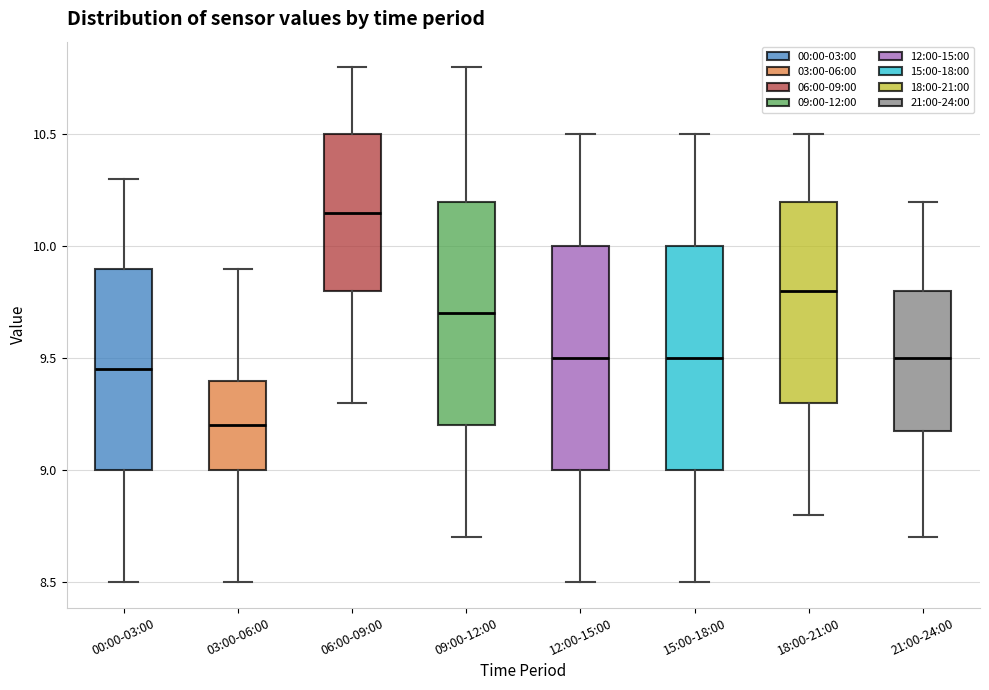

Reading left to right, read every box against the y-axis: the position of its median line, the range the box covers, and the ends of its whiskers. The values are not printed on the chart, so give them approximately, as read against the axis.

00:00-03:00: median 9.45, box 9.00 to 9.90, whiskers 8.50 to 10.30
03:00-06:00: median 9.20, box 9.00 to 9.40, whiskers 8.50 to 9.90
06:00-09:00: median 10.15, box 9.80 to 10.50, whiskers 9.30 to 10.80
09:00-12:00: median 9.70, box 9.20 to 10.20, whiskers 8.70 to 10.80
12:00-15:00: median 9.50, box 9.00 to 10.00, whiskers 8.50 to 10.50
15:00-18:00: median 9.50, box 9.00 to 10.00, whiskers 8.50 to 10.50
18:00-21:00: median 9.80, box 9.30 to 10.20, whiskers 8.80 to 10.50
21:00-24:00: median 9.50, box 9.20 to 9.80, whiskers 8.70 to 10.20